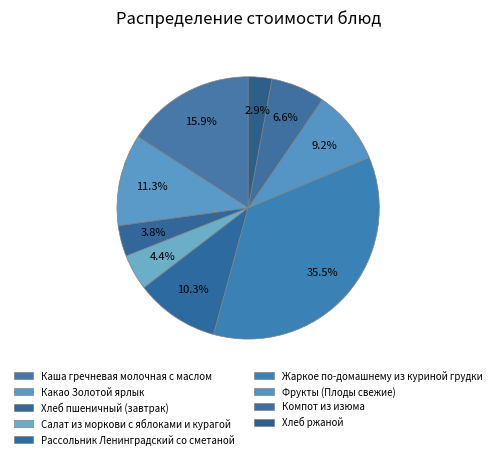

What percentage do Фрукты (Плоды свежие) and Каша гречневая молочная с маслом together represent?

25.0%